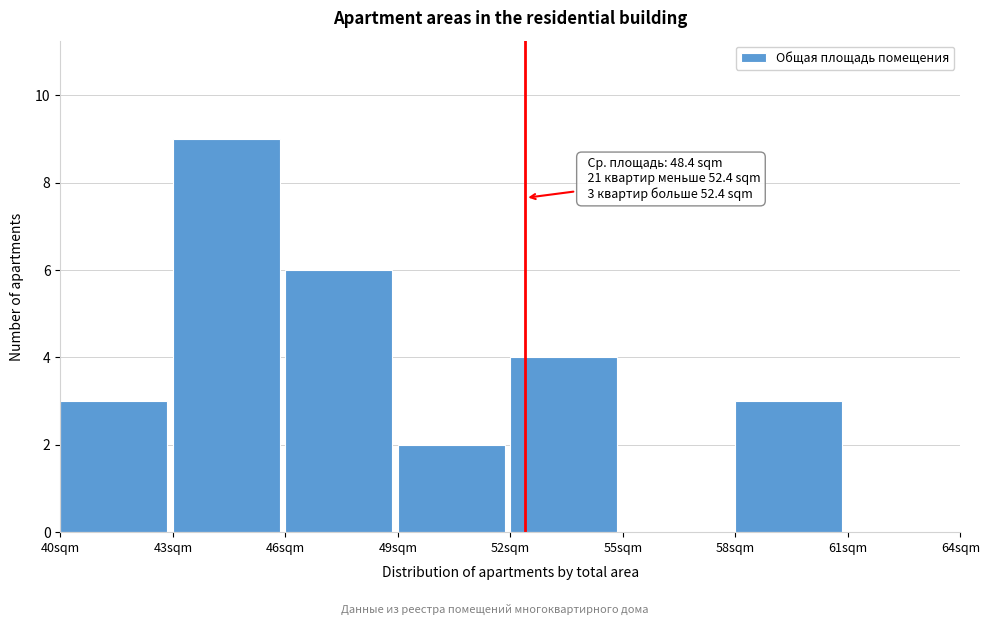

Which range on the x-axis has the tallest bar?

43 to 46